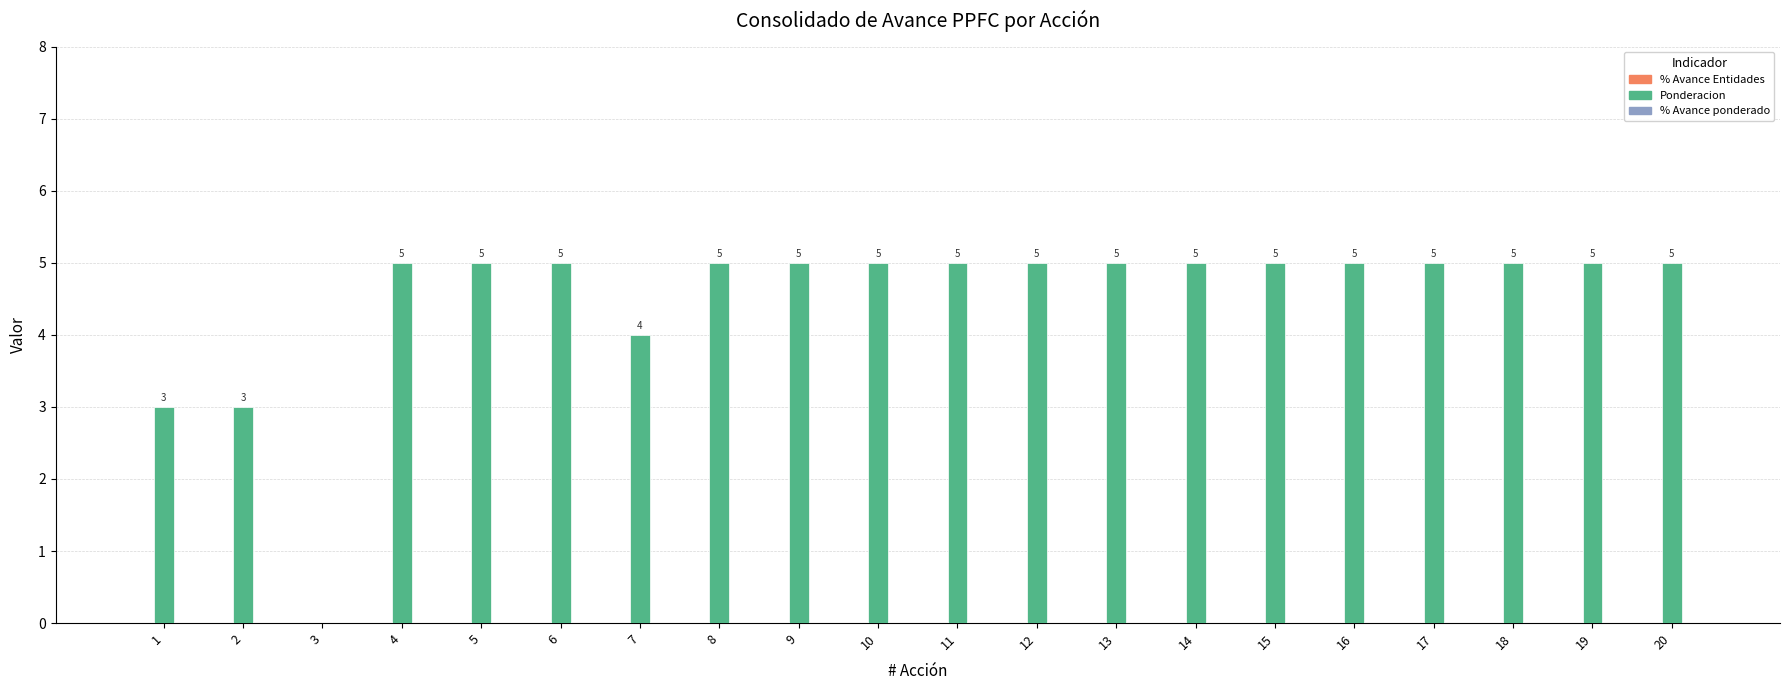

What is the ratio of the value at 8 to the value at 19?

1.0